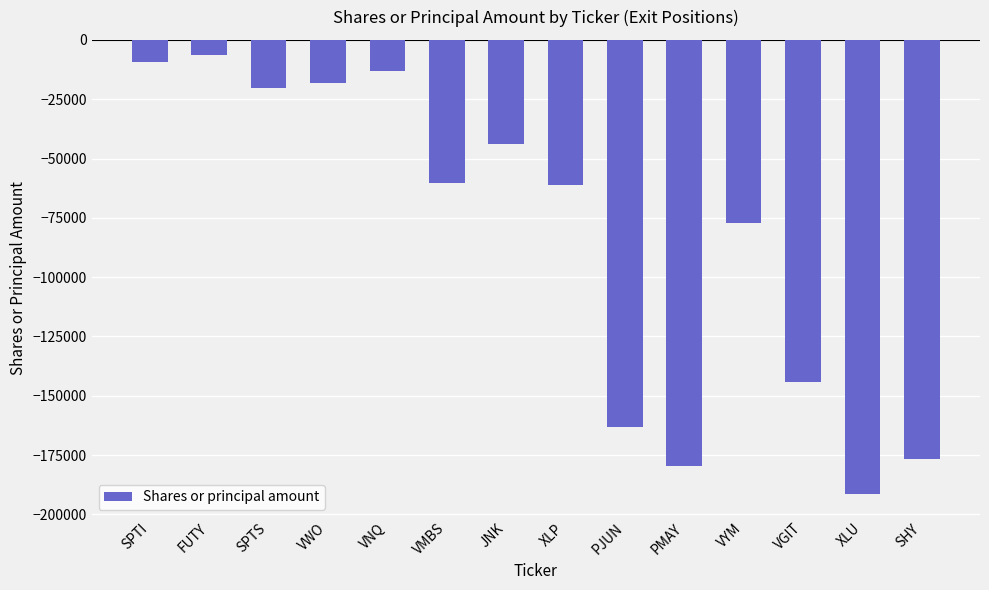

The value at XLU is -191439. True or false?

True